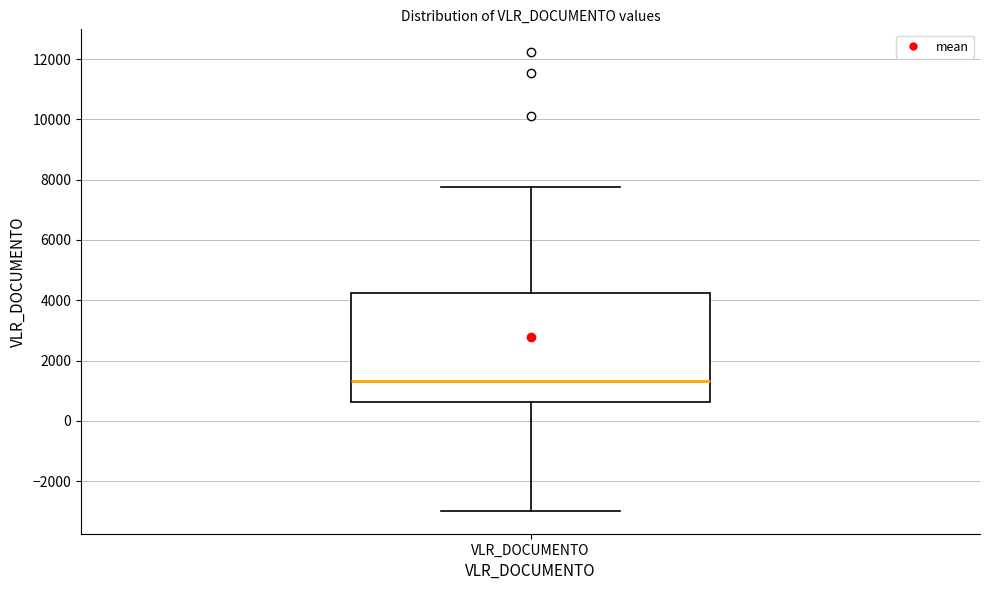

Transcribe this box plot: give where the median line is, the range the box spans, and where the two whiskers end, as read against the y-axis. The values are not printed on the chart, so give them approximately, as read against the axis.

median 1400, box 600 to 4200, whiskers -3000 to 7800